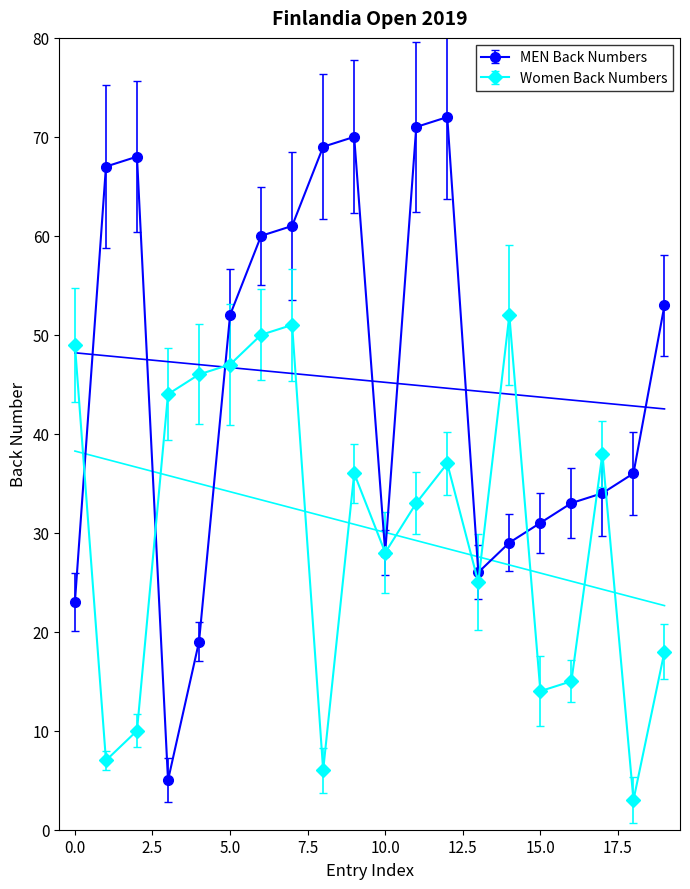

Count the number of data series in this chart.

2